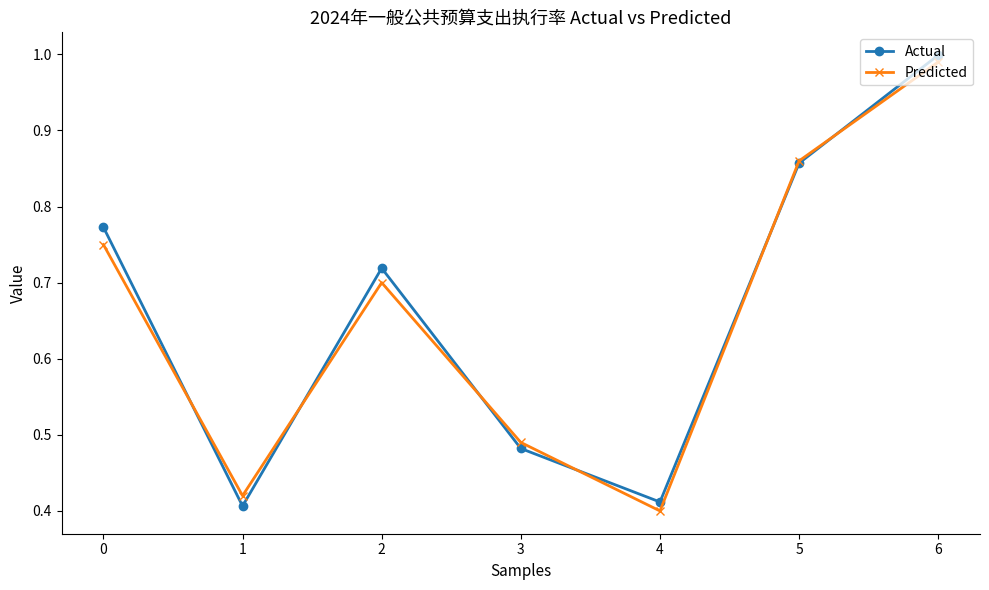

List the series in order of their peak value, highest first.

Actual, Predicted